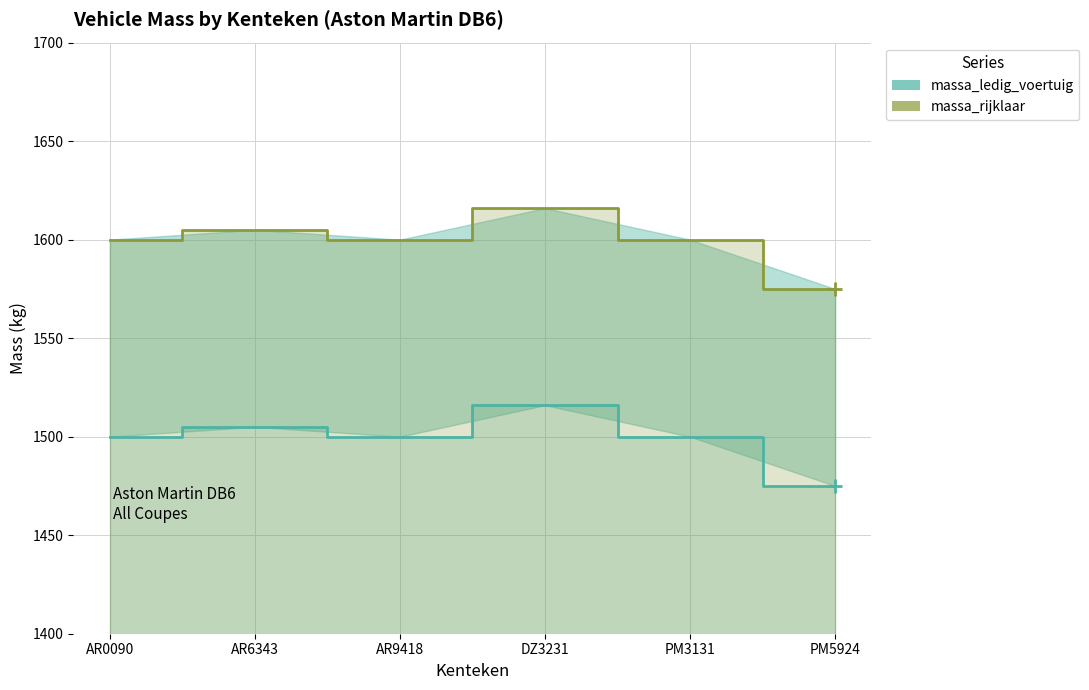

What is the minimum value shown in the chart?

1475